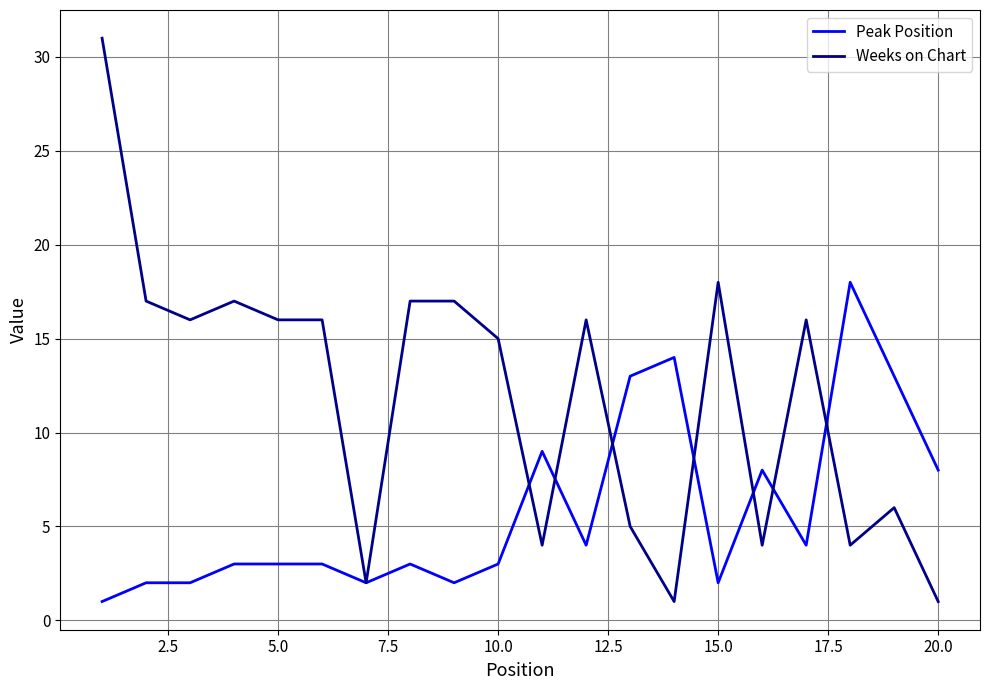

List the series in order of their overall mean, lowest first.

Peak Position, Weeks on Chart